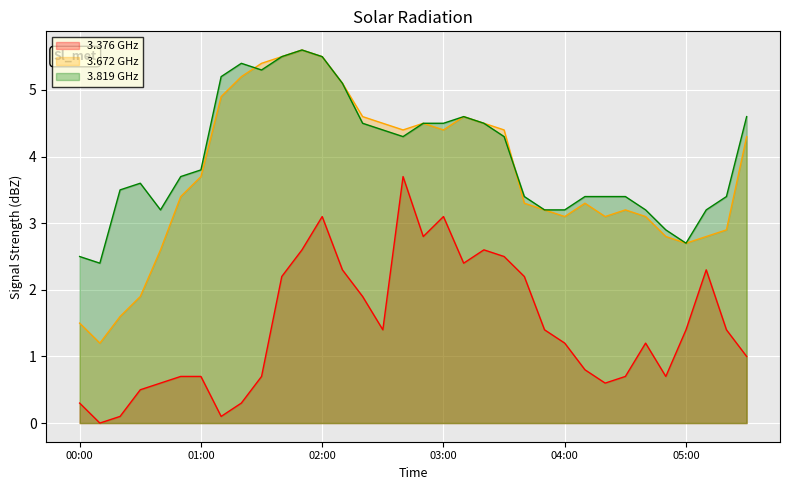

How many data points in 3.376 are less than 1?

14